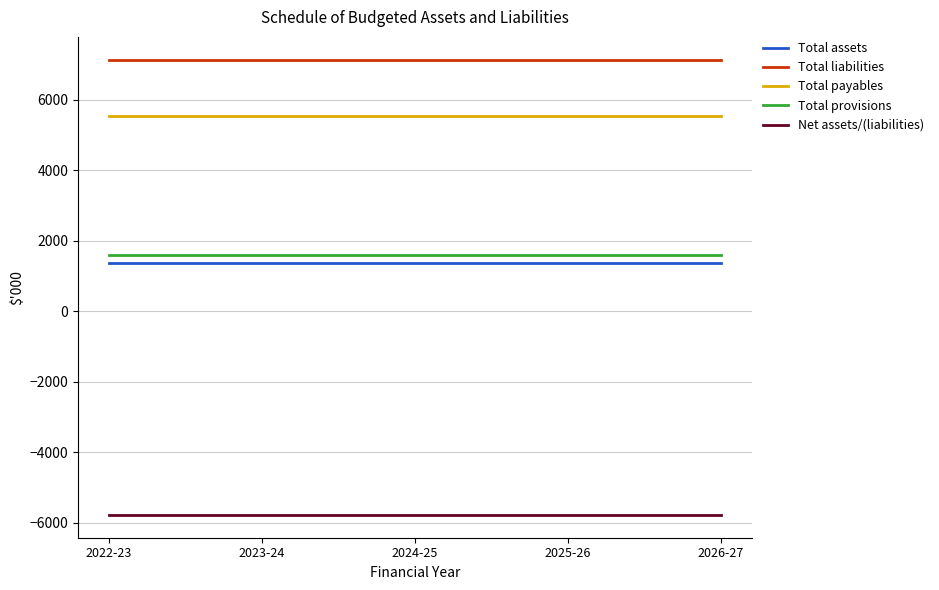

Reading left to right, extract all data points from this chart.

Total assets: 2022-23=1361	2023-24=1361	2024-25=1361	2025-26=1361	2026-27=1361
Total liabilities: 2022-23=7137	2023-24=7137	2024-25=7137	2025-26=7137	2026-27=7137
Total payables: 2022-23=5543	2023-24=5543	2024-25=5543	2025-26=5543	2026-27=5543
Total provisions: 2022-23=1594	2023-24=1594	2024-25=1594	2025-26=1594	2026-27=1594
Net assets/(liabilities): 2022-23=-5776	2023-24=-5776	2024-25=-5776	2025-26=-5776	2026-27=-5776